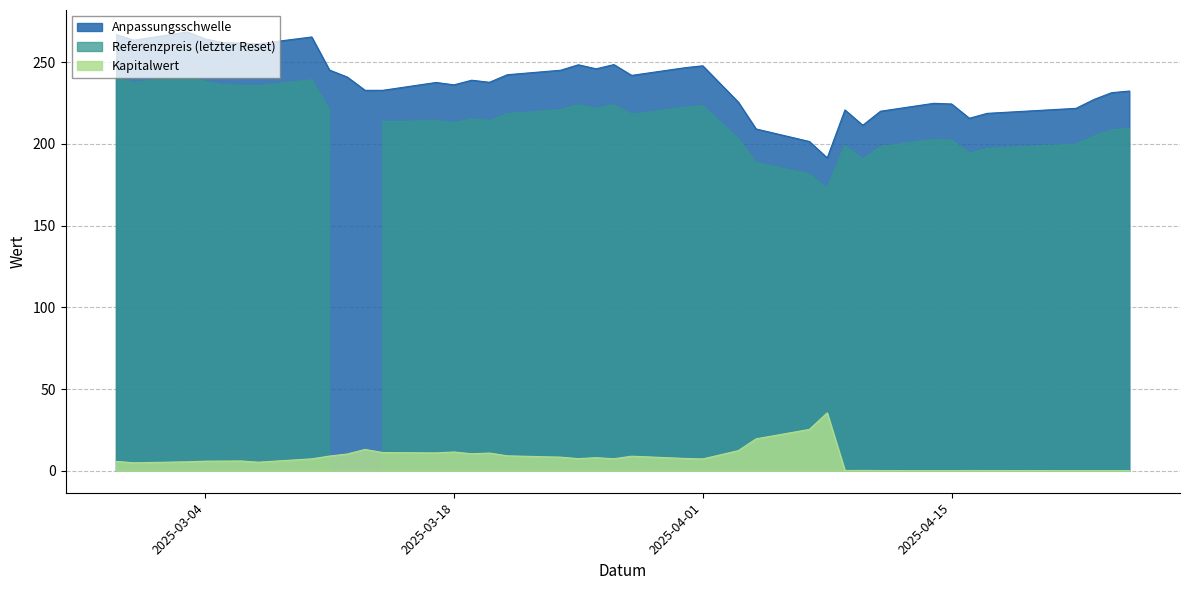

What is the greatest value displayed?

268.4